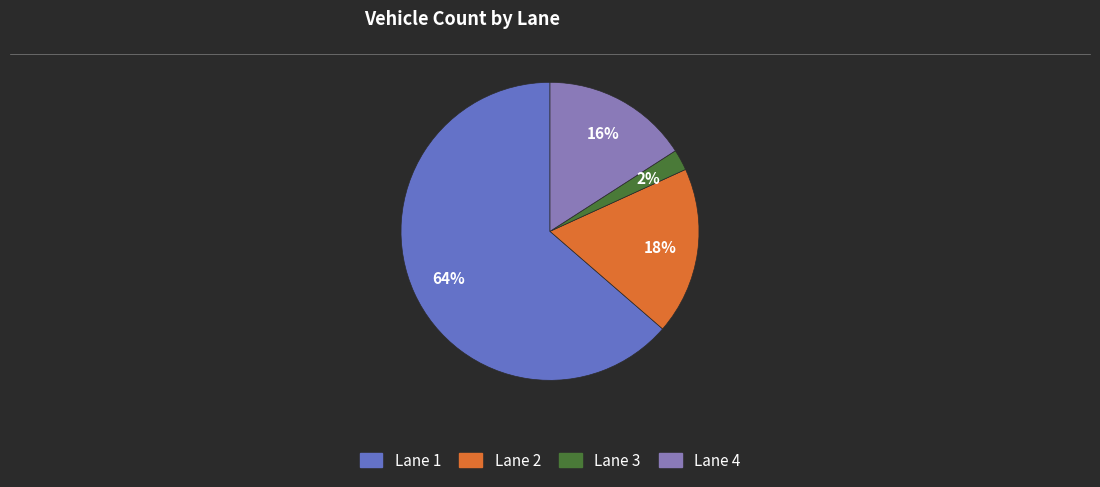

How many segments does this pie chart have?

4